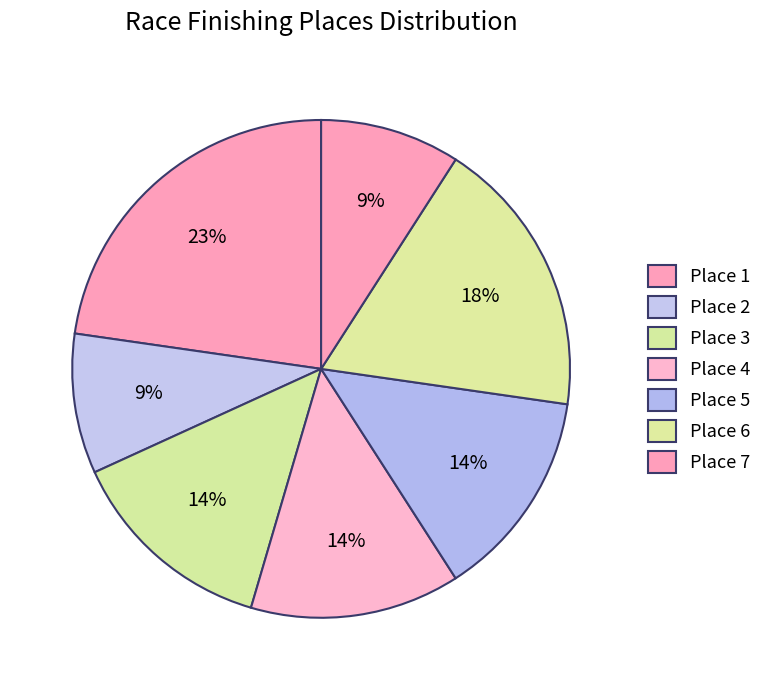

What is the smallest slice in the pie chart?

Place 2